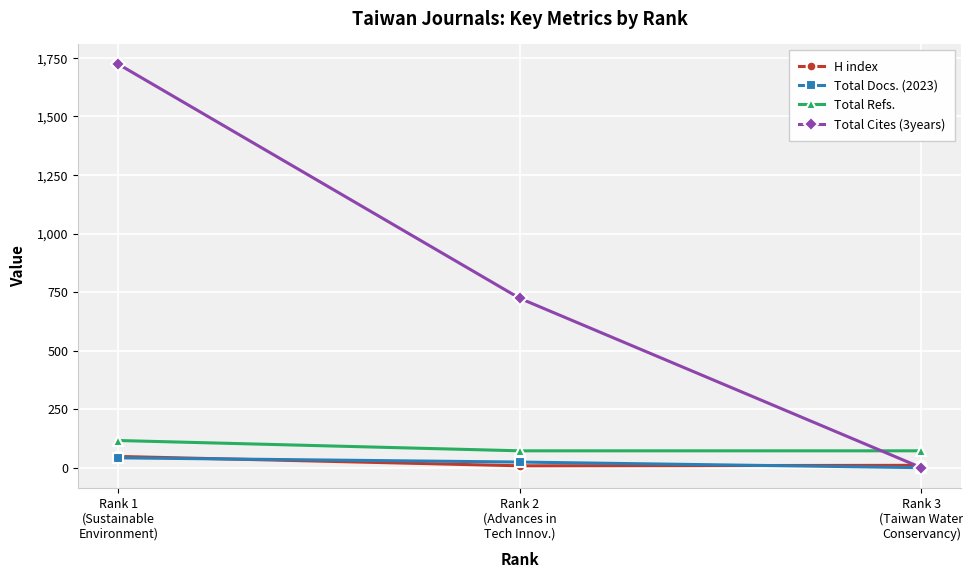

Which series changed the most between Rank 2
(Advances in
Tech Innov.) and Rank 3
(Taiwan Water
Conservancy)?

Total Cites (3years)